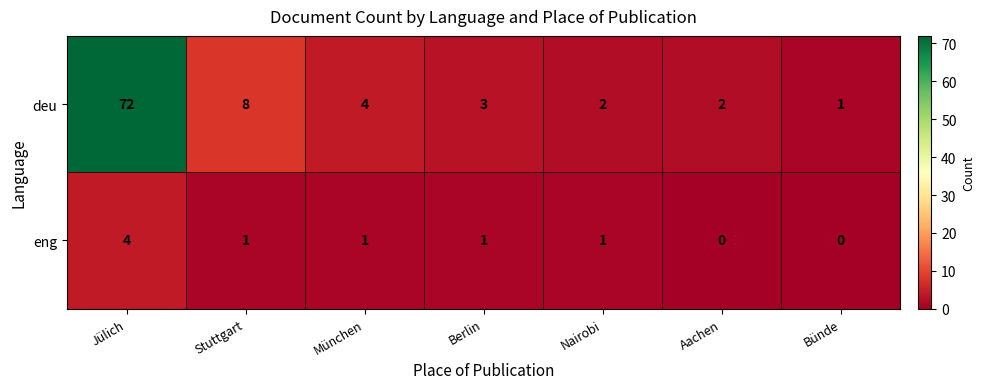

Which series changed the most between München and Berlin?

deu